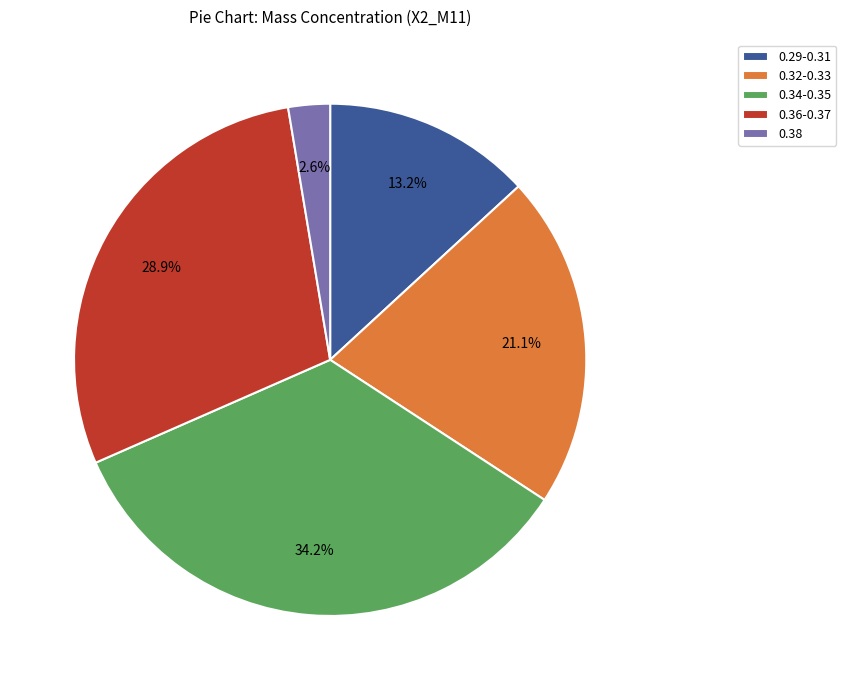

Rank the categories by value from highest to lowest.

0.34-0.35, 0.36-0.37, 0.32-0.33, 0.29-0.31, 0.38